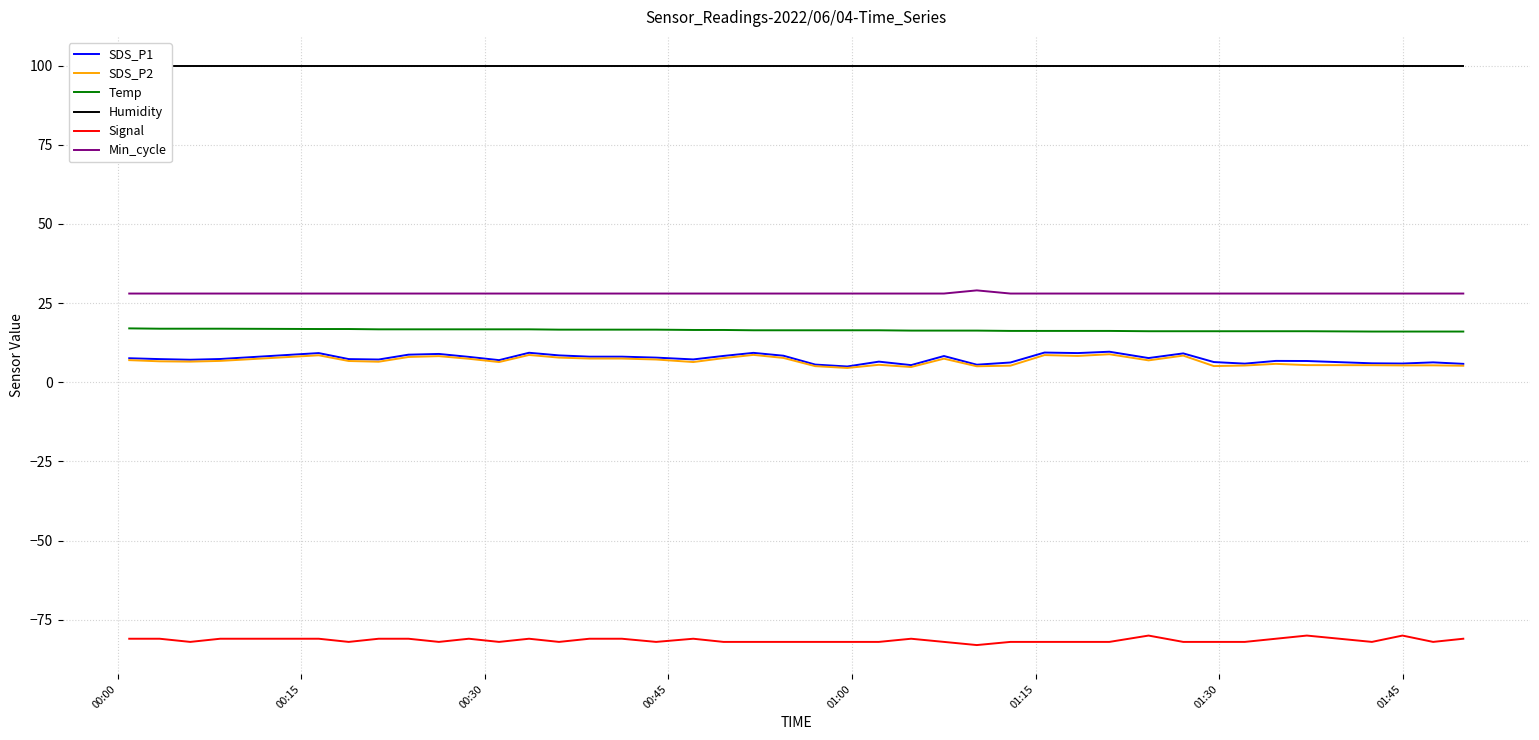

What is the minimum value for Temp?

16.0